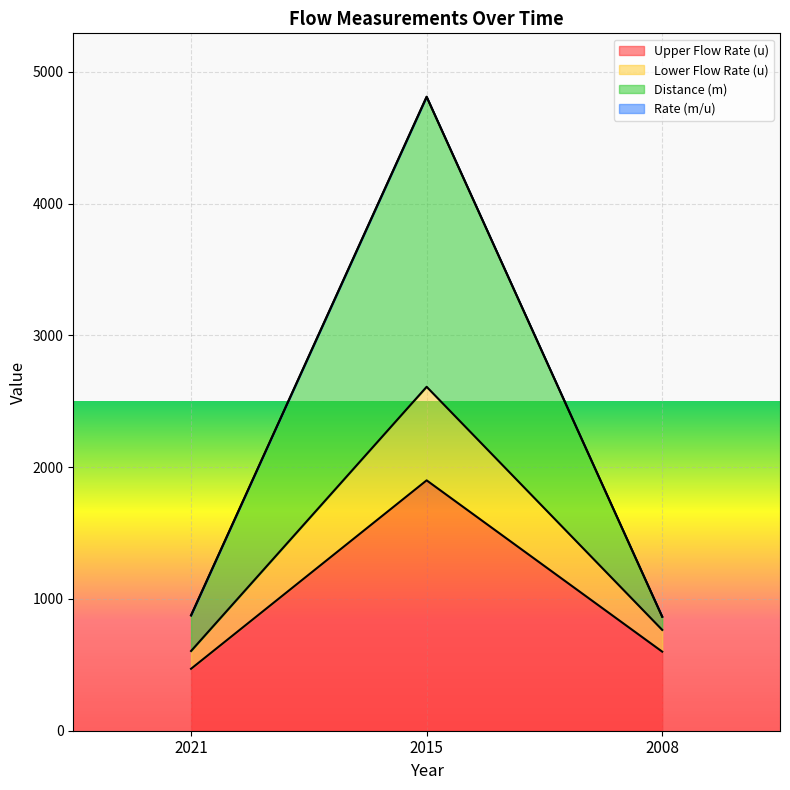

Is it true that Lower Flow Rate (u) equals 1015.2 at 2008?

False